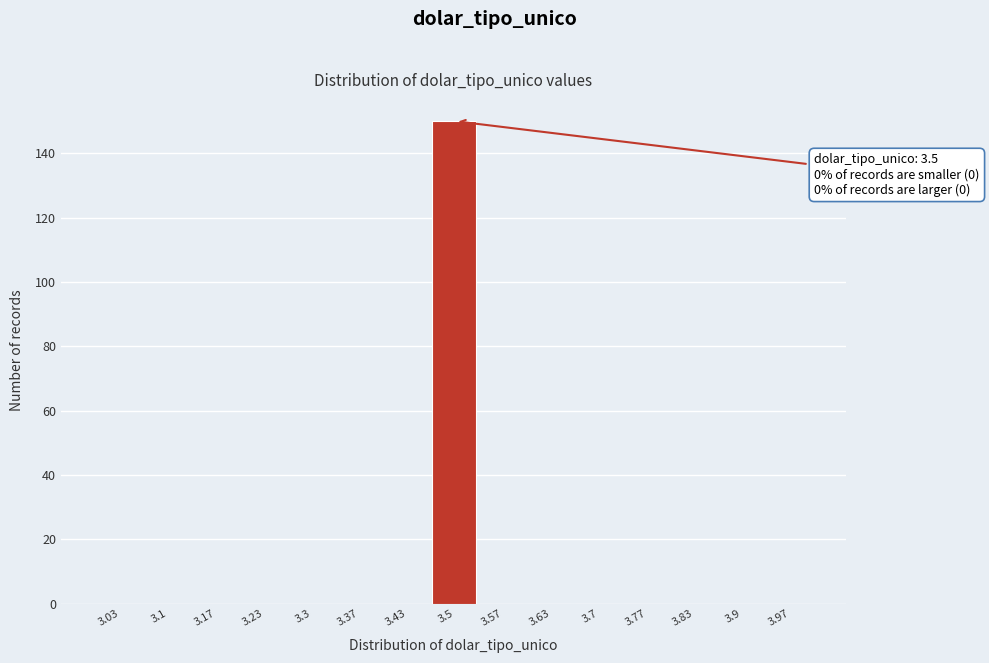

Over which range of the x-axis is the bar tallest?

3.47 to 3.53